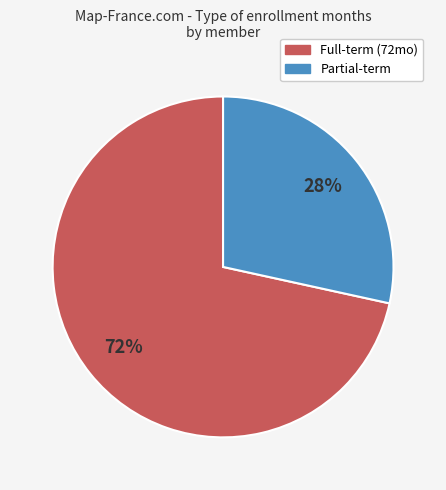

Does any single category account for the majority?

Yes